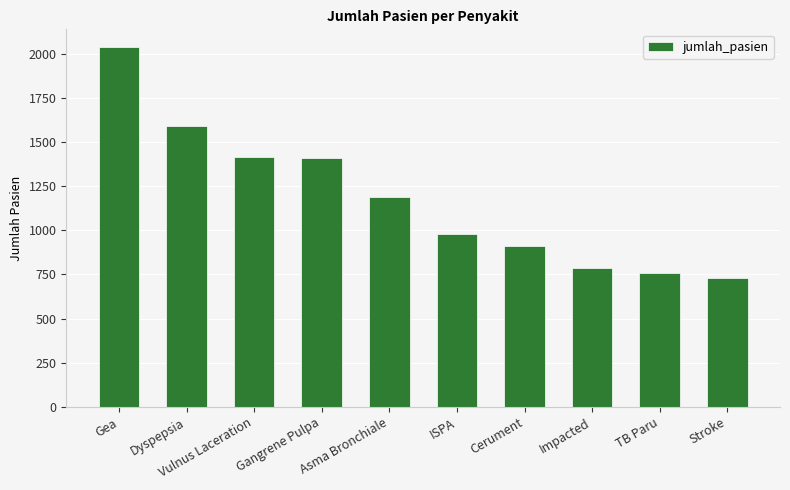

What is the label of the 4th bar from the right?

Cerument